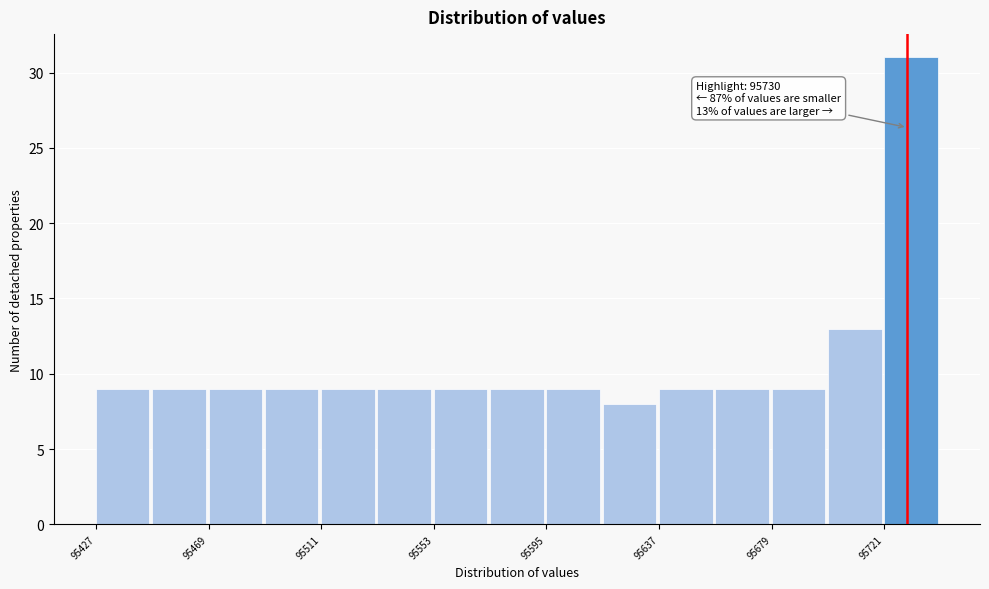

Over which range of the x-axis is the bar tallest?

95720 to 95740